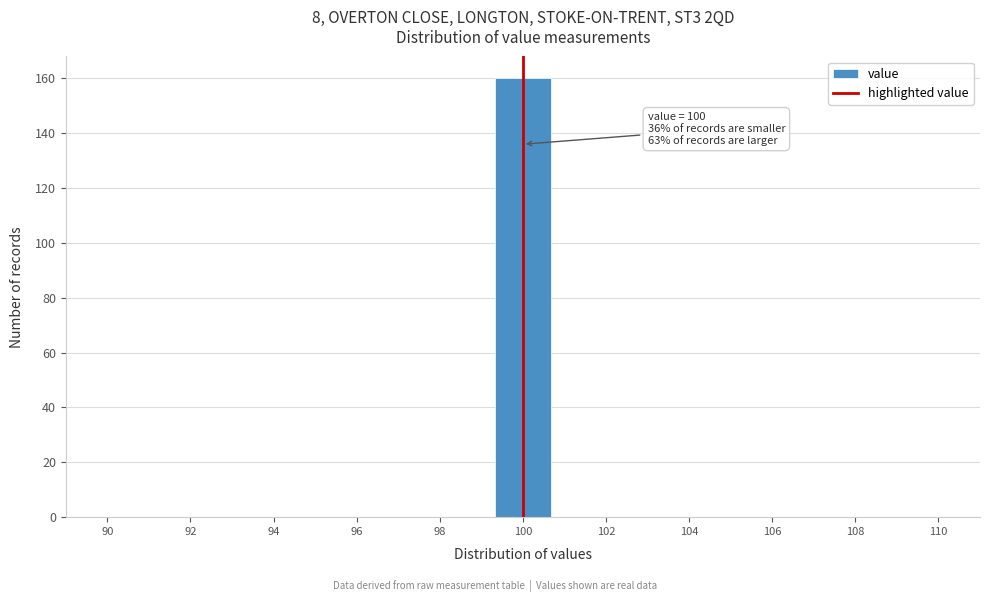

Which range on the x-axis has the tallest bar?

99.4 to 100.6